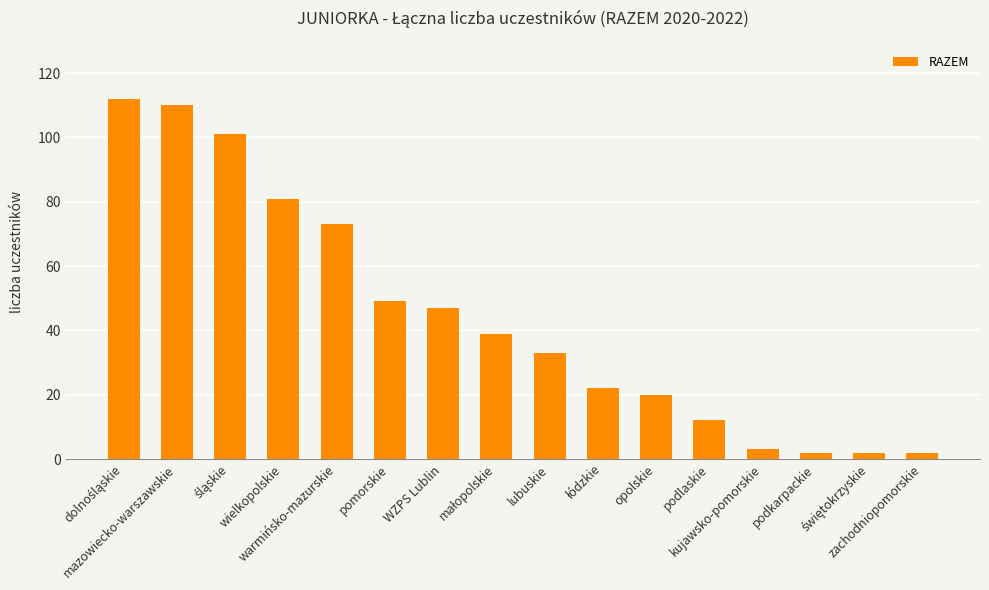

What is the average value?

44